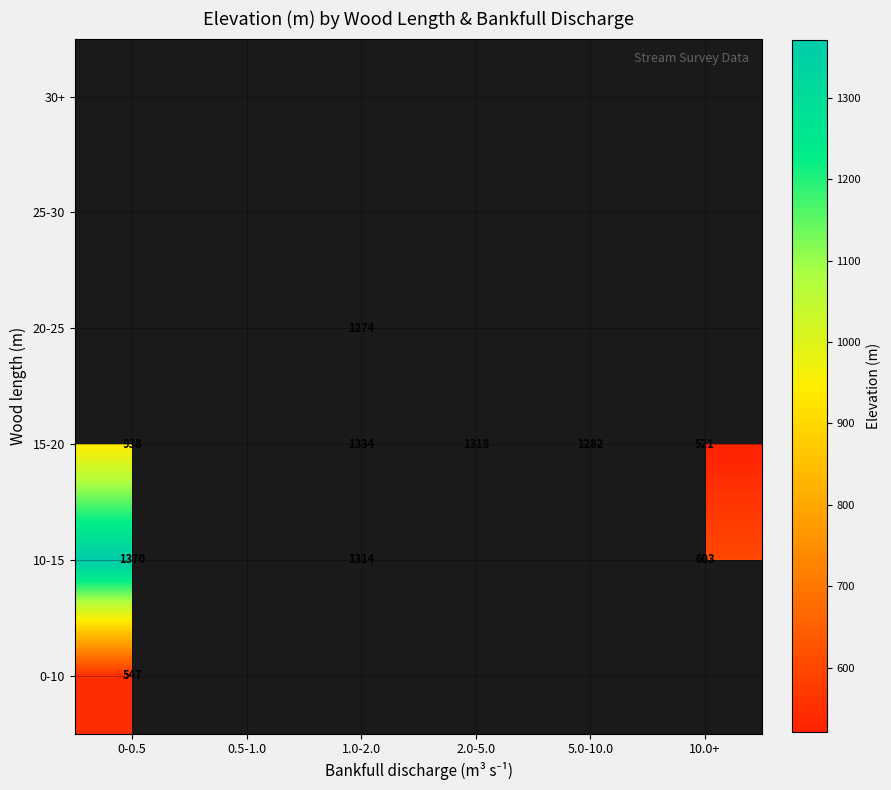

Is the value of 15-20 at 0-0.5 greater than the value of 10-15 at 1.0-2.0?

No